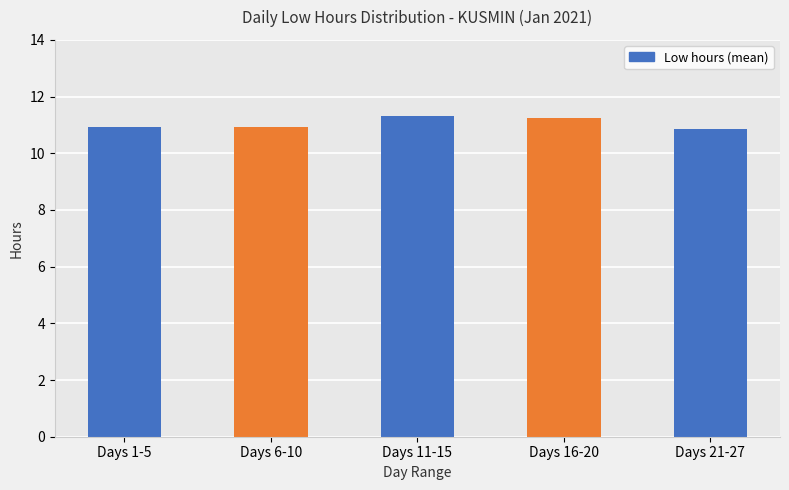

How many bars are there in total?

5